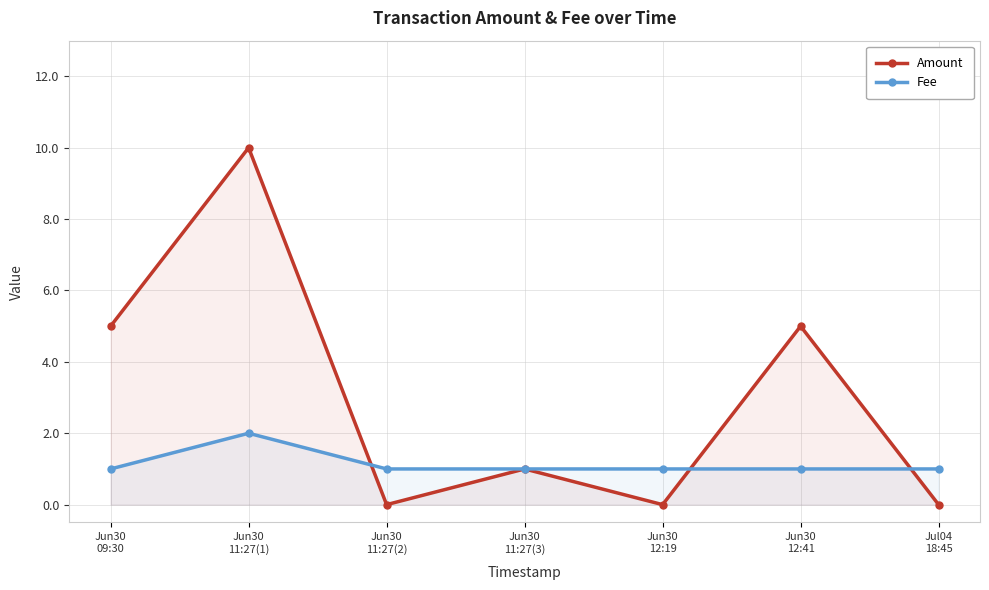

Count the number of categories in the chart.

7